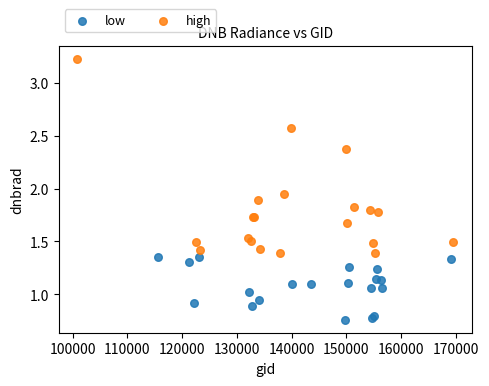

Which series reaches the maximum Y coordinate?

high